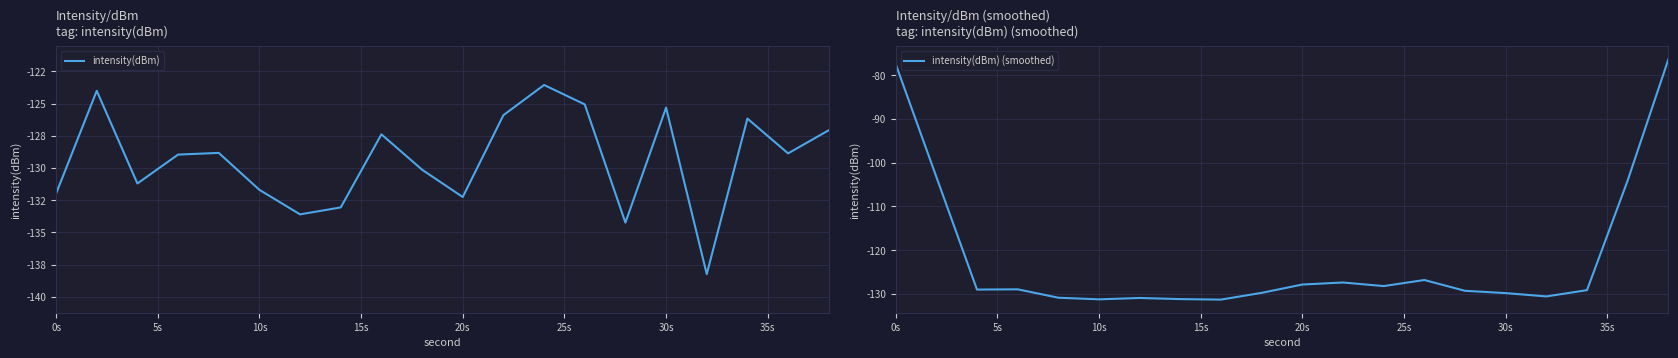

The value of intensity(dBm) (smoothed) at 10s is -50.7. True or false?

False